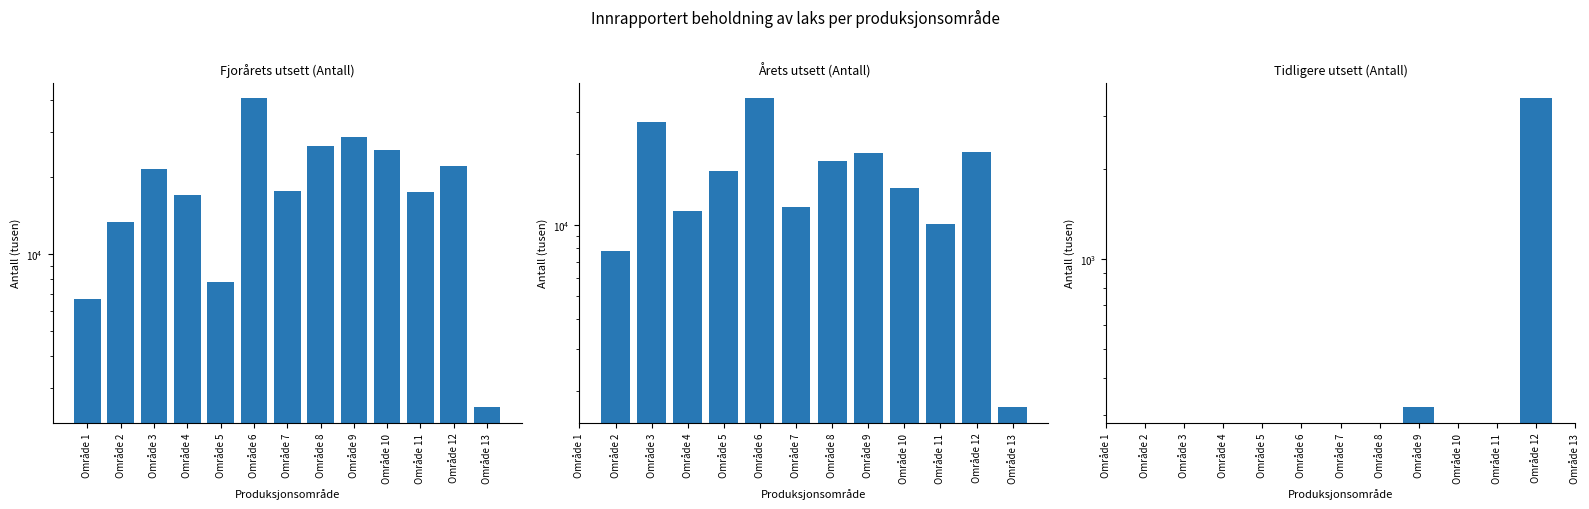

What is the approximate value of Fjorårets utsett (Antall) at Område 9?

28684.9